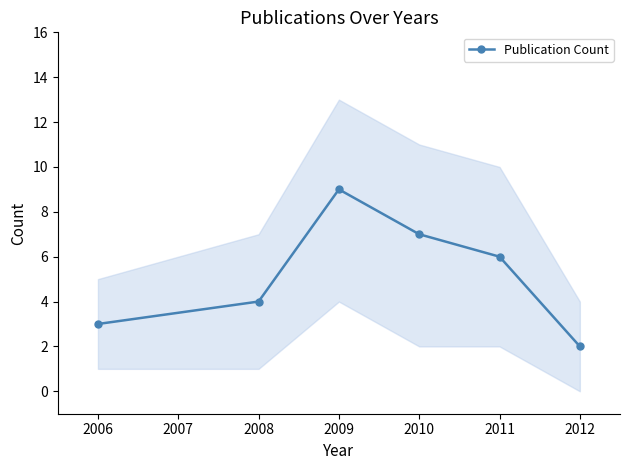

Count the number of categories in the chart.

6